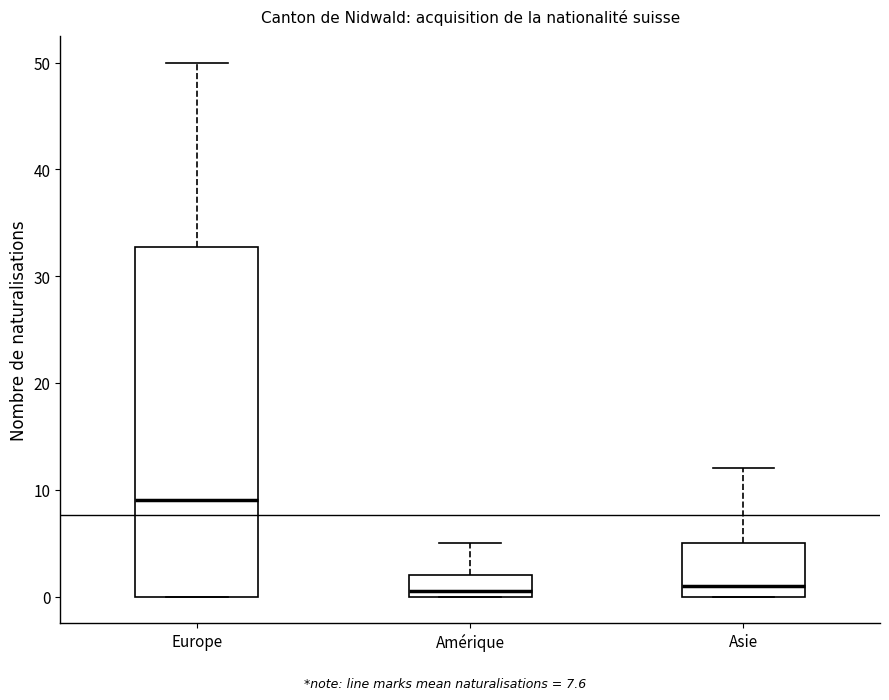

Which box's median line is the highest?

Europe